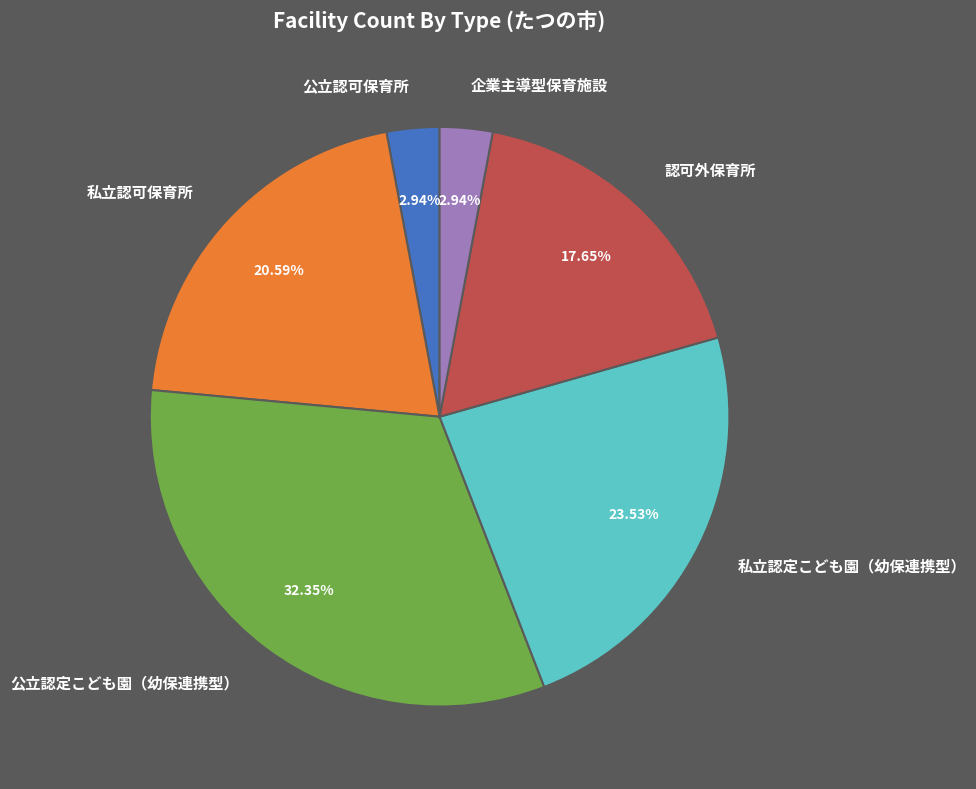

Does any single category account for the majority?

No